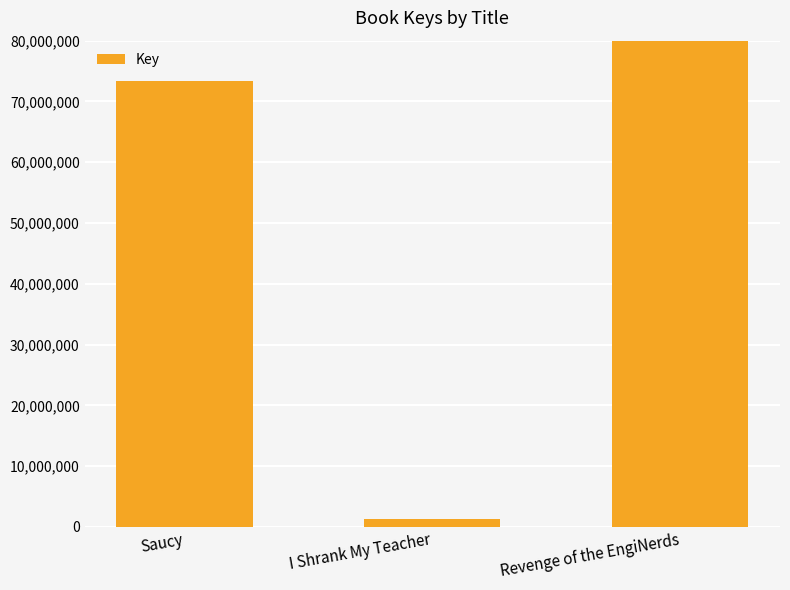

What is the value of the 1st bar from the left?

73359627